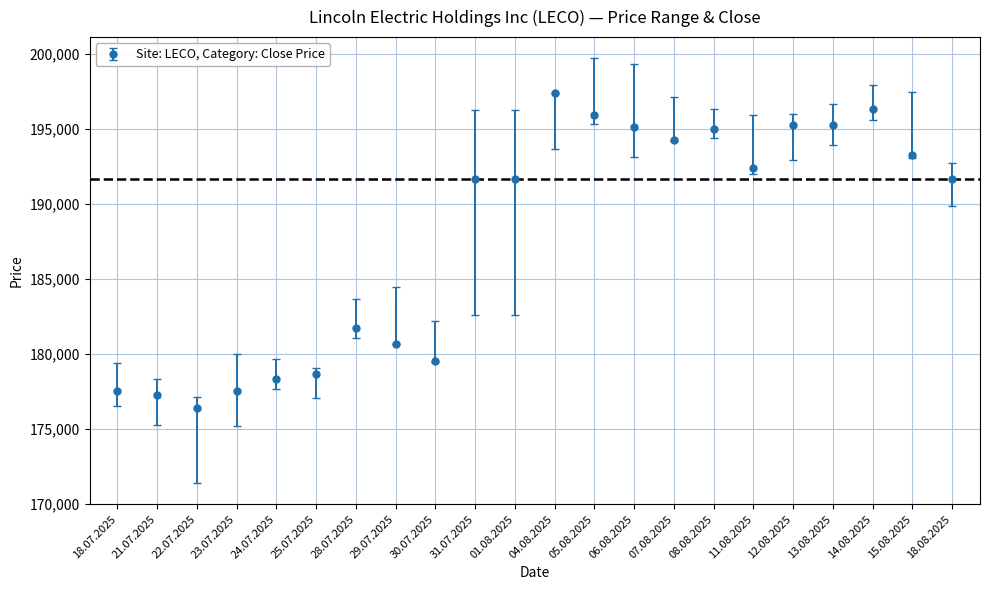

What is the greatest value displayed?

197420